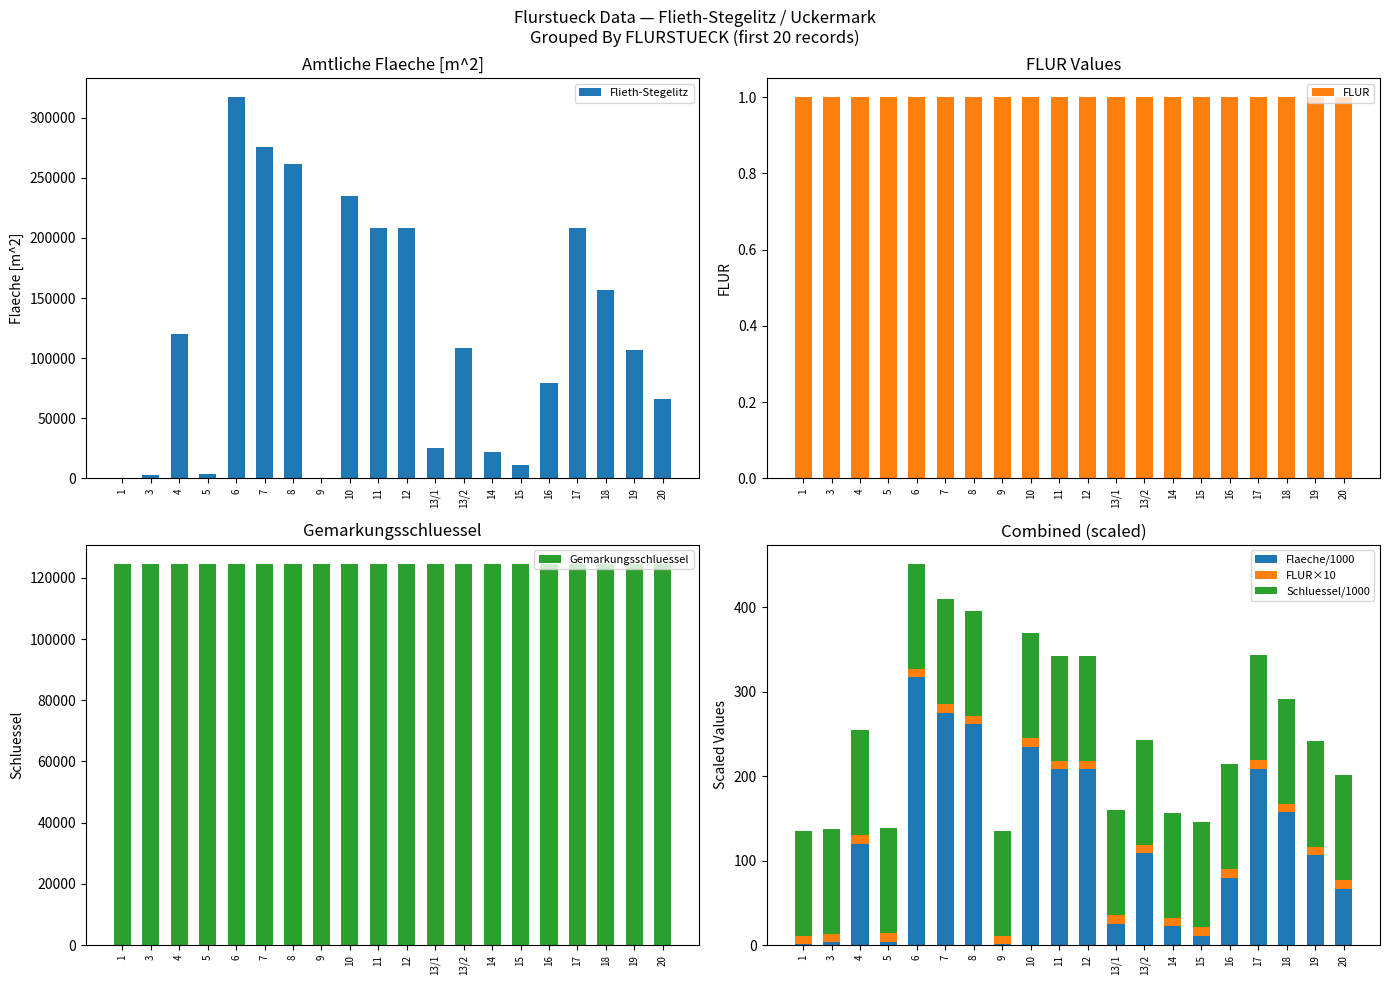

Which series has the largest total across all categories?

Gemarkungsschluessel